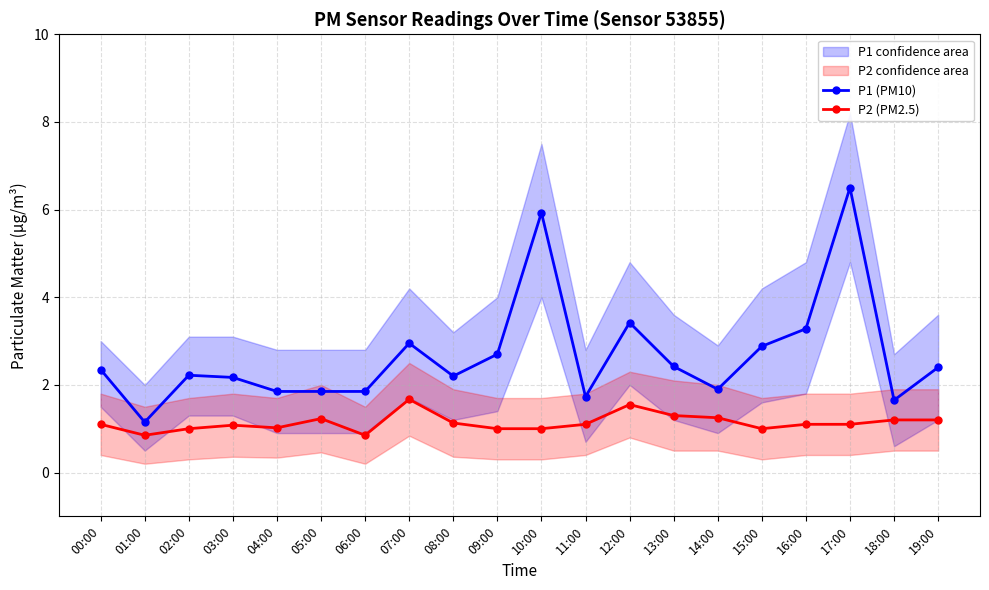

Reading left to right, what are all the values shown in this chart?

P1 (PM10): 2.4	1.1	2.2	2.2	1.9	1.9	1.9	3.0	2.2	2.7	5.9	1.7	3.4	2.4	1.9	2.9	3.3	6.5	1.6	2.4
P2 (PM2.5): 1.1	0.8	1.0	1.1	1.0	1.2	0.8	1.7	1.1	1.0	1.0	1.1	1.6	1.3	1.2	1.0	1.1	1.1	1.2	1.2